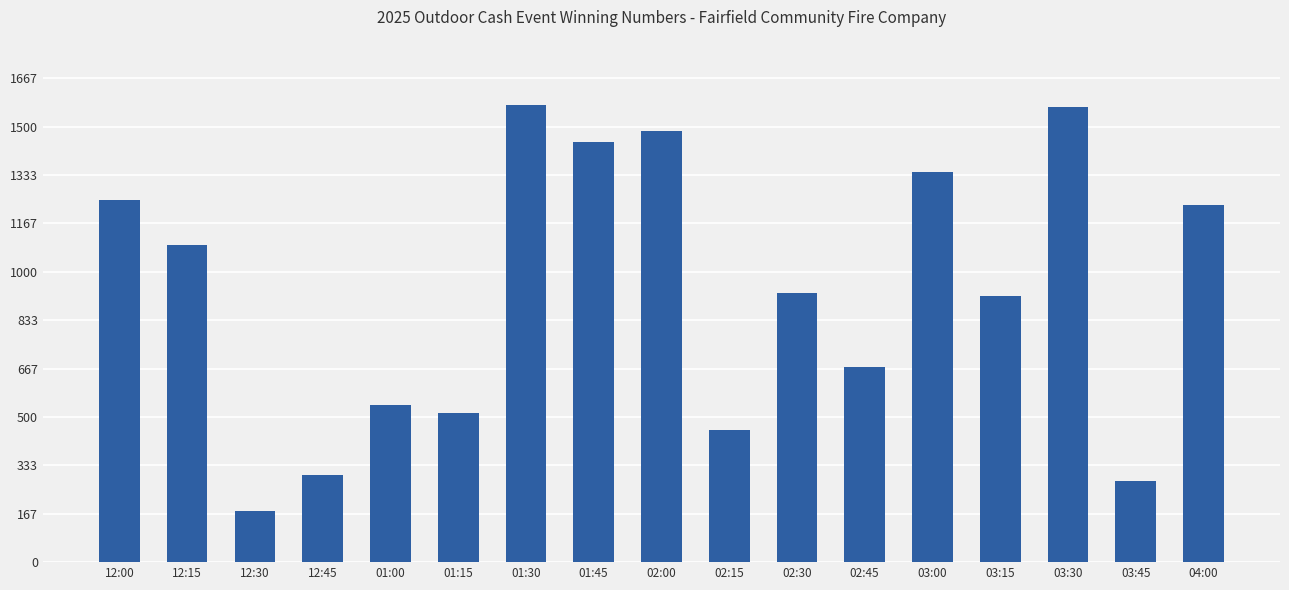

True or false: the data shows 299 at 12:45.

True